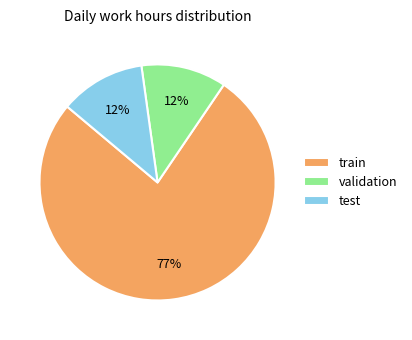

Count the number of slices in the pie.

3